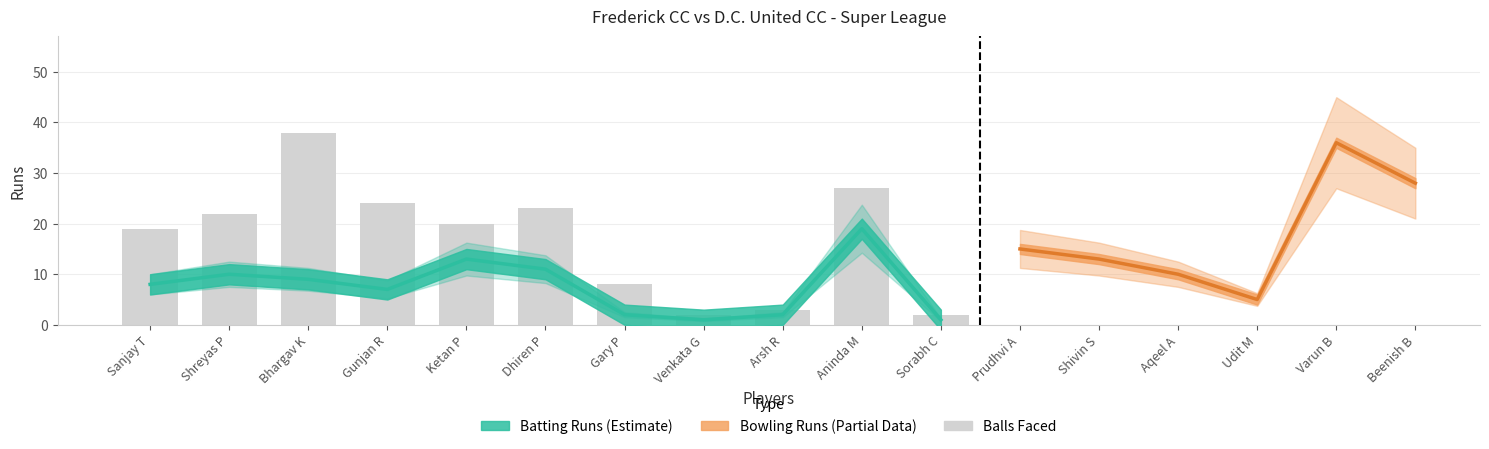

Rank the categories by value from lowest to highest.

Venkata G, Sorabh C, Arsh R, Gary P, Sanjay T, Ketan P, Shreyas P, Dhiren P, Gunjan R, Aninda M, Bhargav K